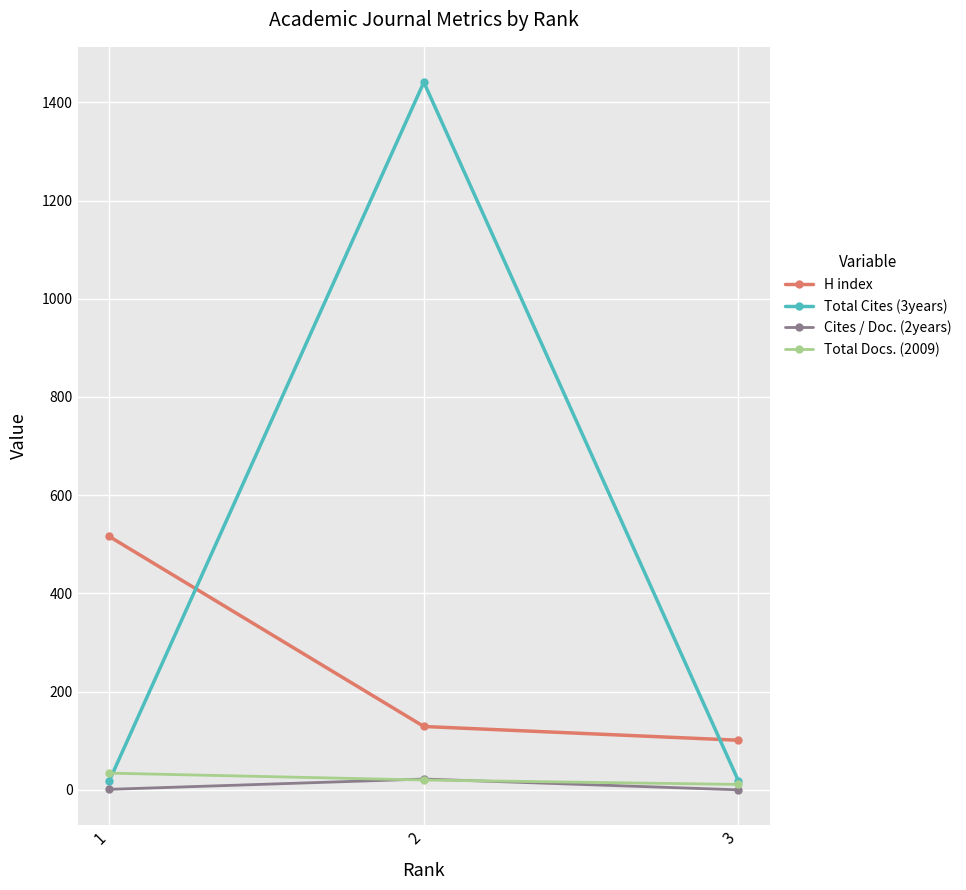

Is the value of Total Cites (3years) at 2 greater than the value of Total Docs. (2009) at 1?

Yes